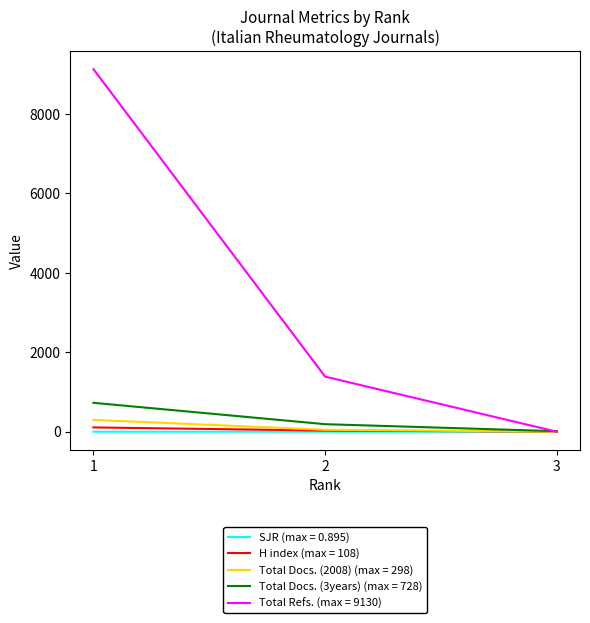

What is the greatest value displayed?

9130.0